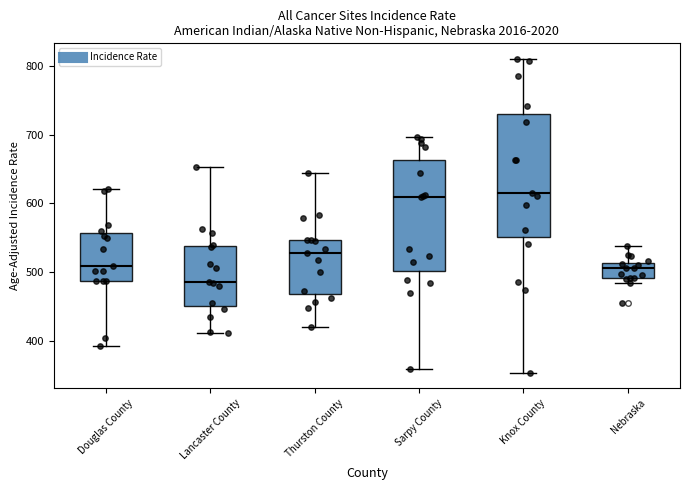

Reading left to right, transcribe this box plot: for each box, give where its median line is, the range the box spans, and where its two whiskers end, as read against the y-axis. The values are not printed on the chart, so give them approximately, as read against the axis.

Douglas County: median 510, box 490 to 560, whiskers 390 to 620
Lancaster County: median 480, box 450 to 540, whiskers 410 to 650
Thurston County: median 530, box 470 to 550, whiskers 420 to 640
Sarpy County: median 610, box 500 to 660, whiskers 360 to 700
Knox County: median 620, box 550 to 730, whiskers 350 to 810
Nebraska: median 500, box 490 to 510, whiskers 480 to 540